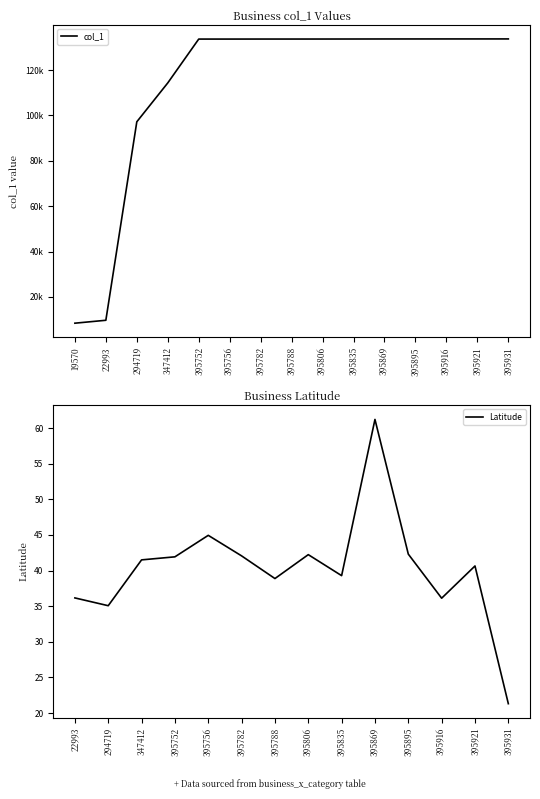

True or false: there are more than 2 points higher than both neighbors.

False